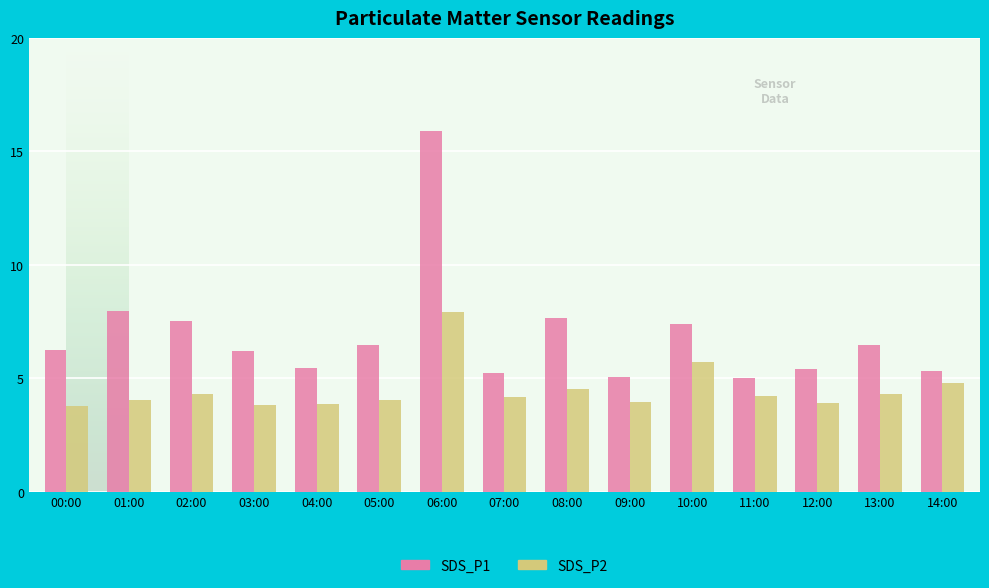

Read the SDS_P1 value at 06:00.

15.9